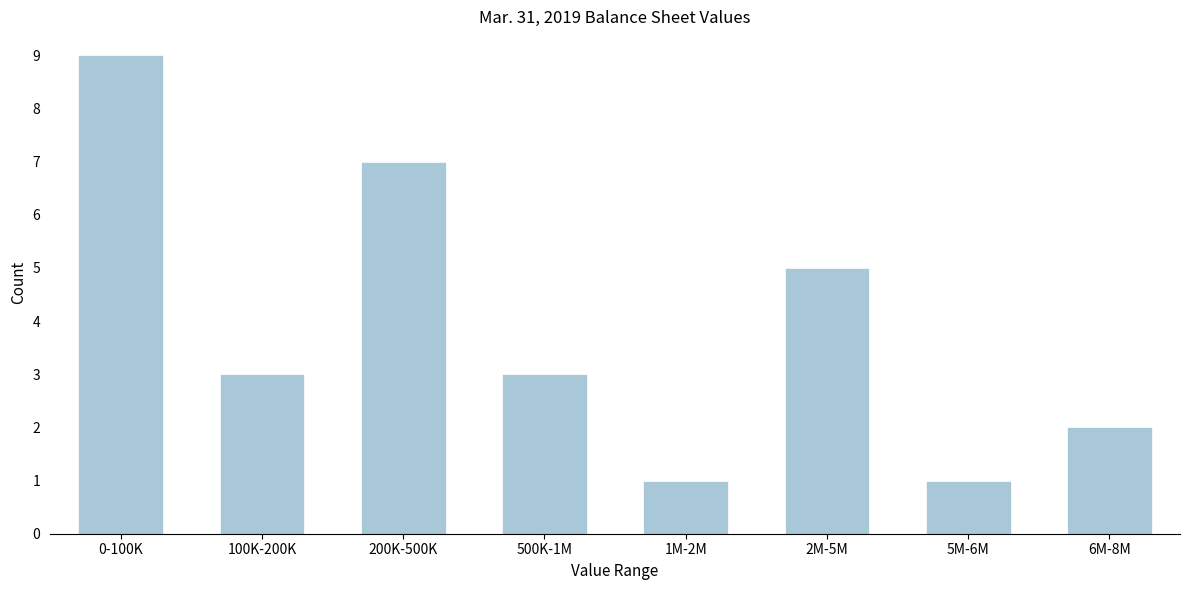

Reading left to right, list all the values displayed in this chart.

9	3	7	3	1	5	1	2